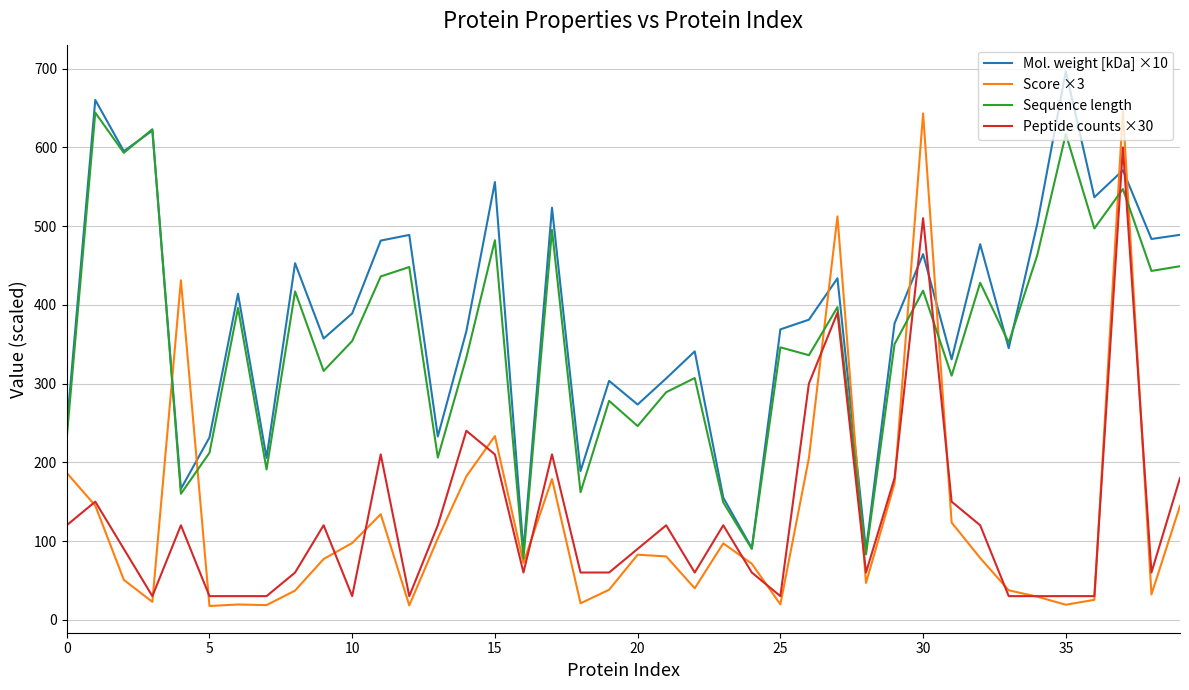

Which series ends up on top after the final intersection of Peptide counts ×30 and Mol. weight [kDa] ×10?

Mol. weight [kDa] ×10